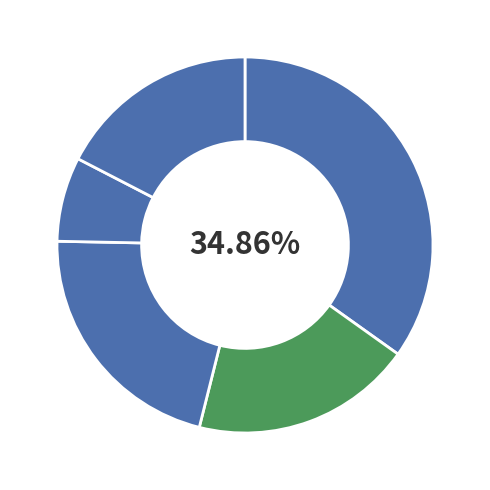

Count the number of slices in the pie.

5